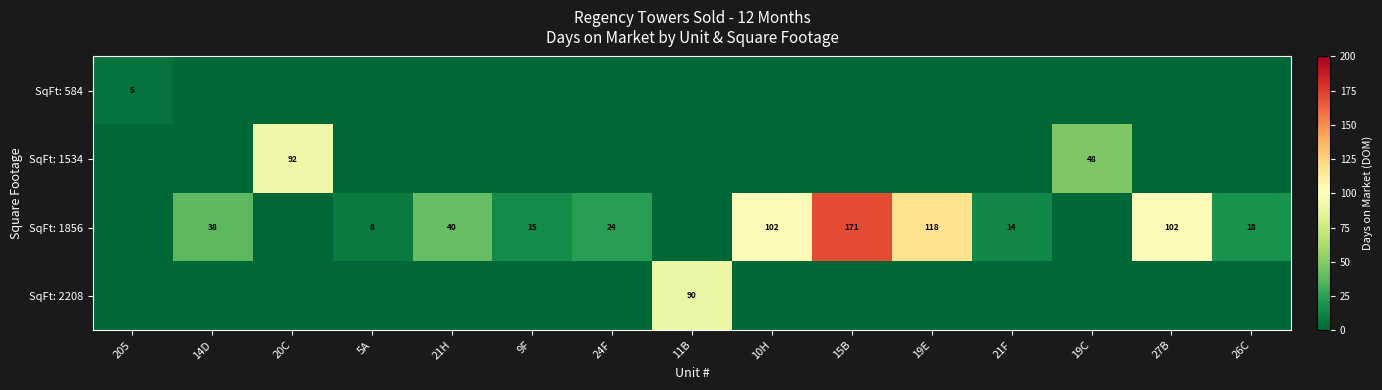

Is it true that SqFt: 1856 equals 237 at 15B?

False